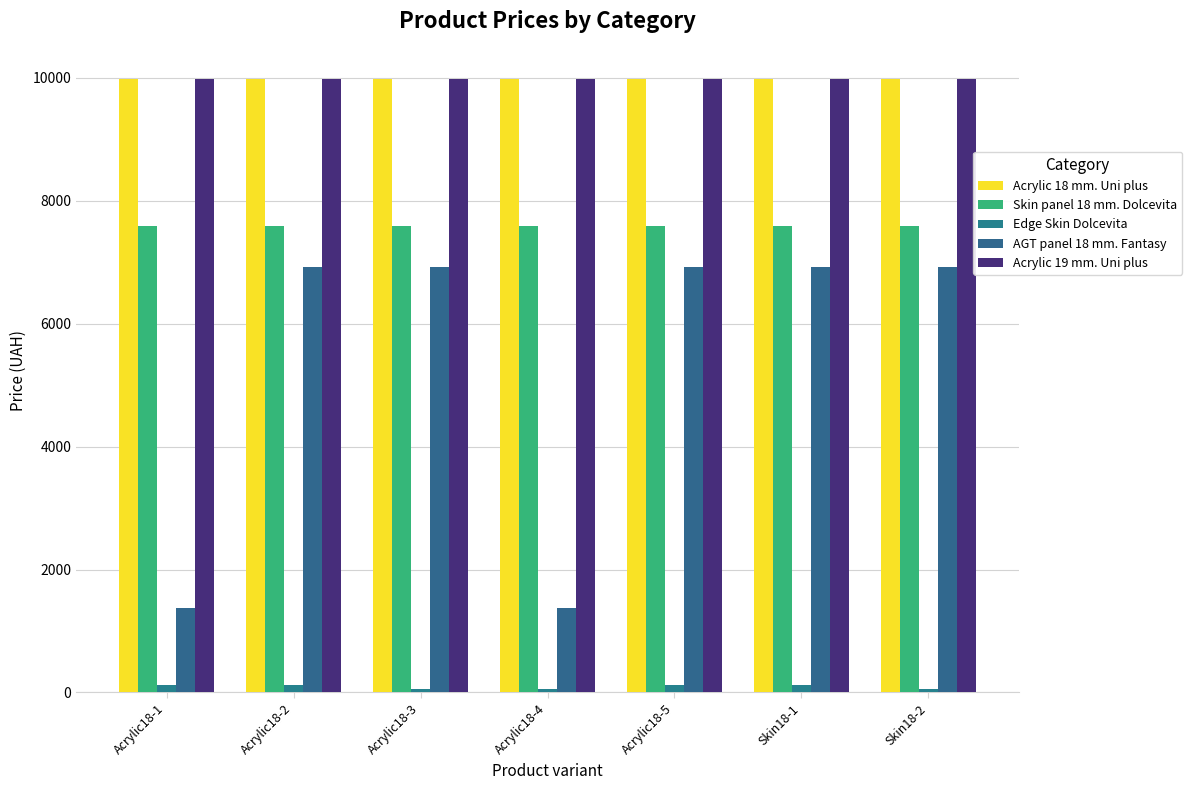

Reading left to right, list all the values displayed in this chart.

Acrylic 18 mm. Uni plus: 9975.0	9975.0	9975.0	9975.0	9975.0	9975.0	9975.0
Skin panel 18 mm. Dolcevita: 7596.5	7596.5	7596.5	7596.5	7596.5	7596.5	7596.5
Edge Skin Dolcevita: 114.1	114.1	57.0	57.0	114.1	114.1	57.0
AGT panel 18 mm. Fantasy: 1375.4	6925.7	6925.7	1375.4	6925.7	6925.7	6925.7
Acrylic 19 mm. Uni plus: 9975.0	9975.0	9975.0	9975.0	9975.0	9975.0	9975.0